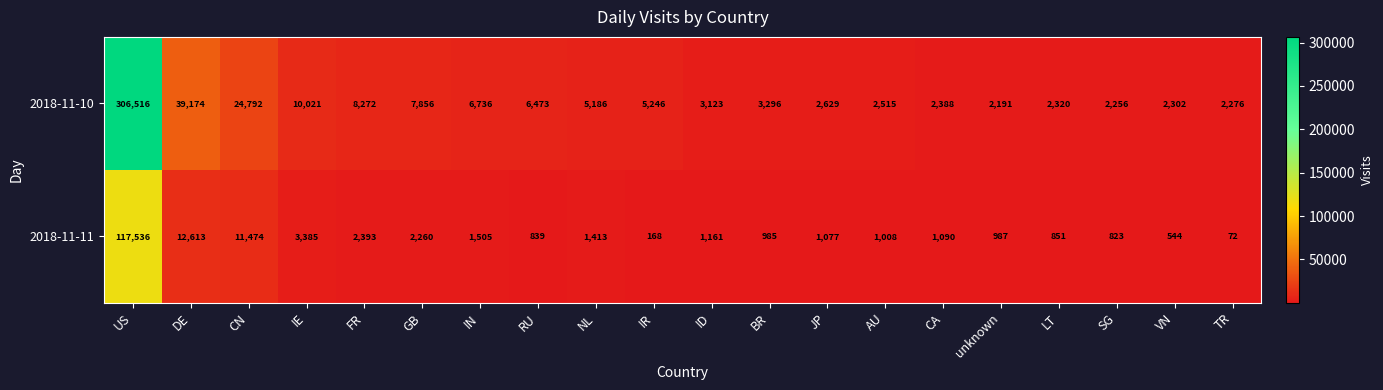

How many data points does each series have?

20